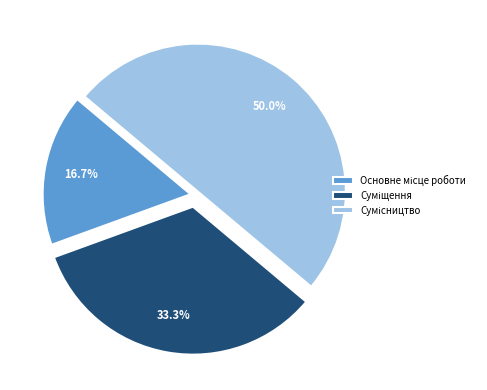

Count the number of slices in the pie.

3